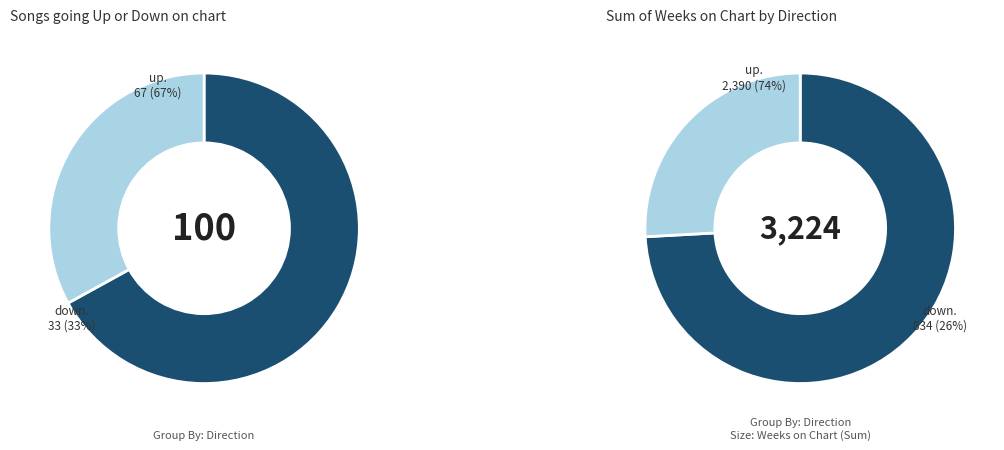

To the nearest percent, what is the difference between the largest and smallest slice percentages?

34%